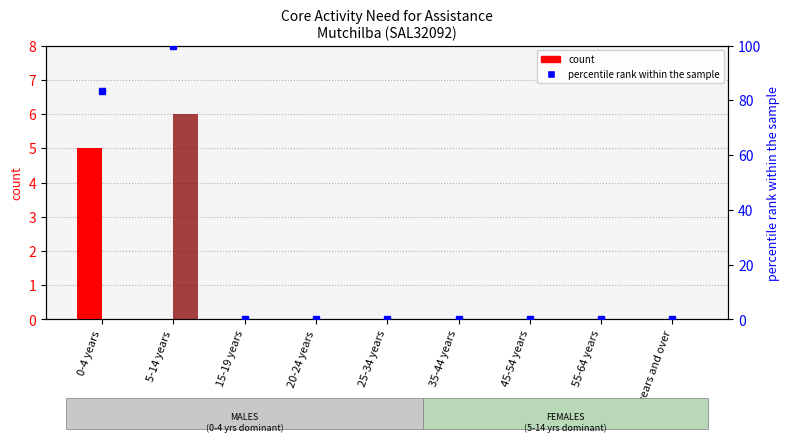

Between 15-19 years and 45-54 years, which is larger?

15-19 years